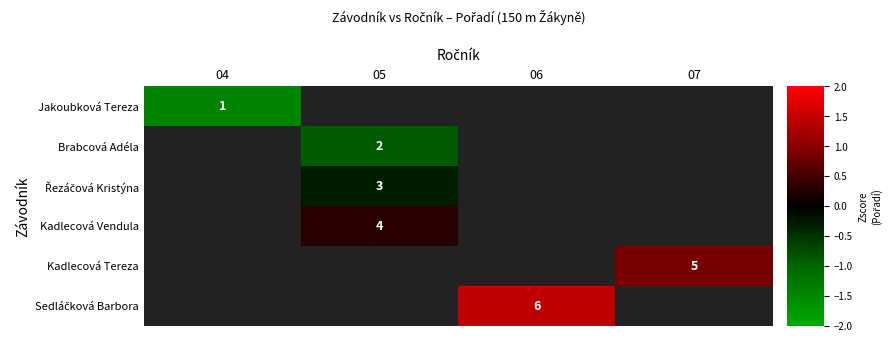

How many values in Jakoubková Tereza are below zero?

1